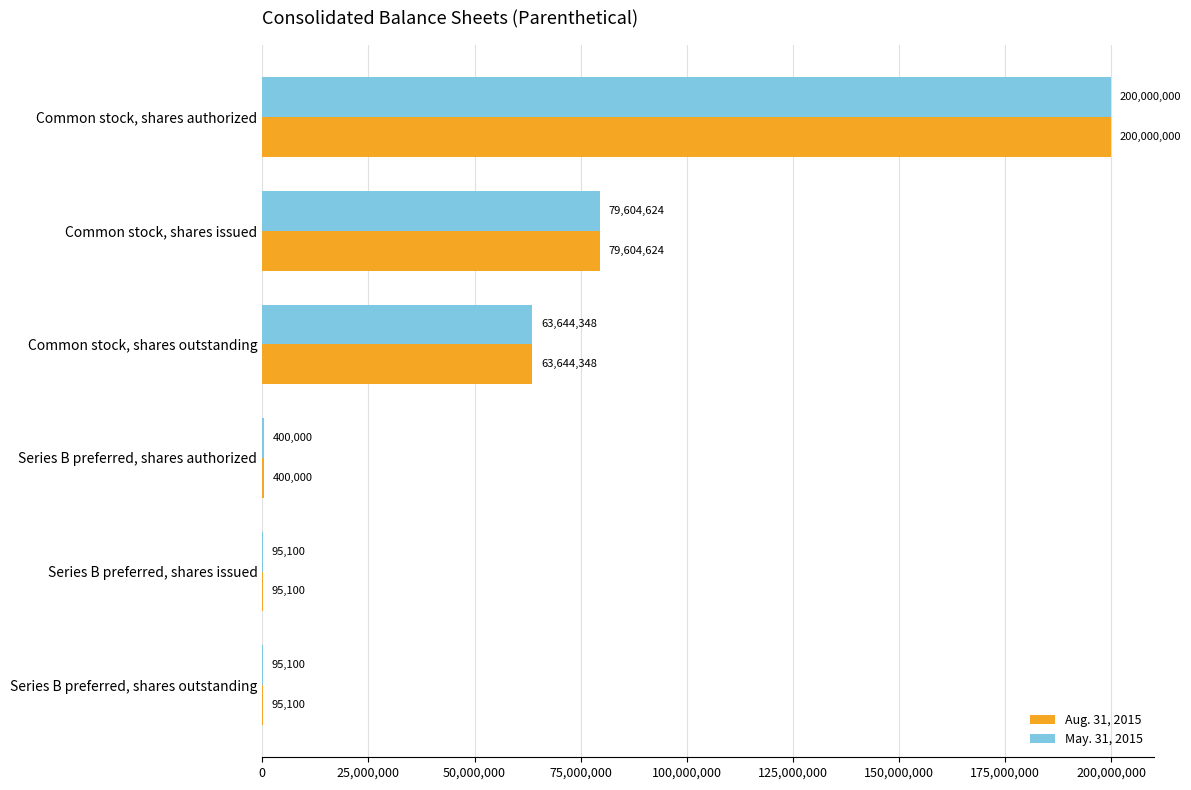

The May. 31, 2015 series shows 400000 at Series B preferred, shares authorized. True or false?

True